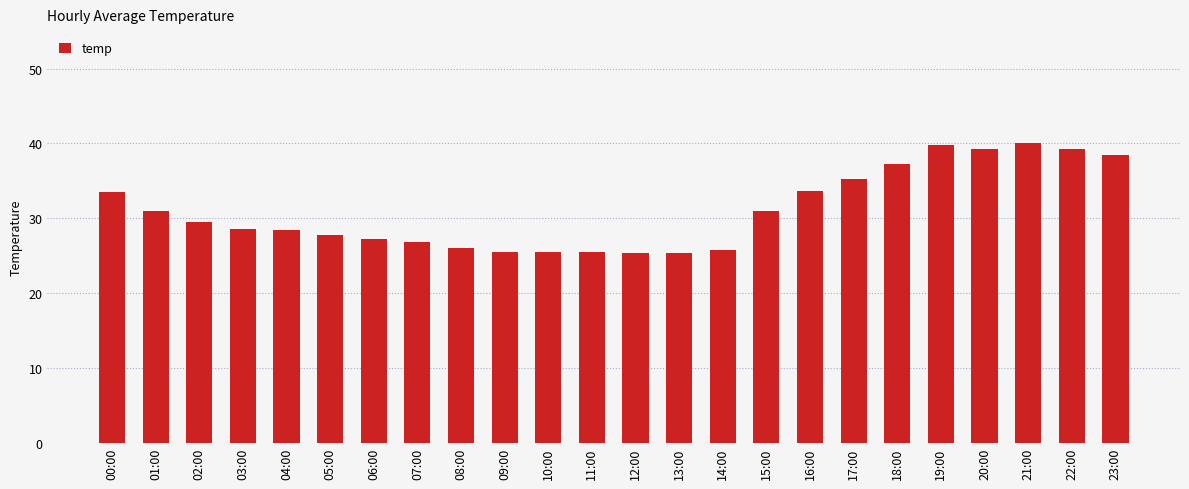

Is it true that the value at 03:00 is 28.6?

True